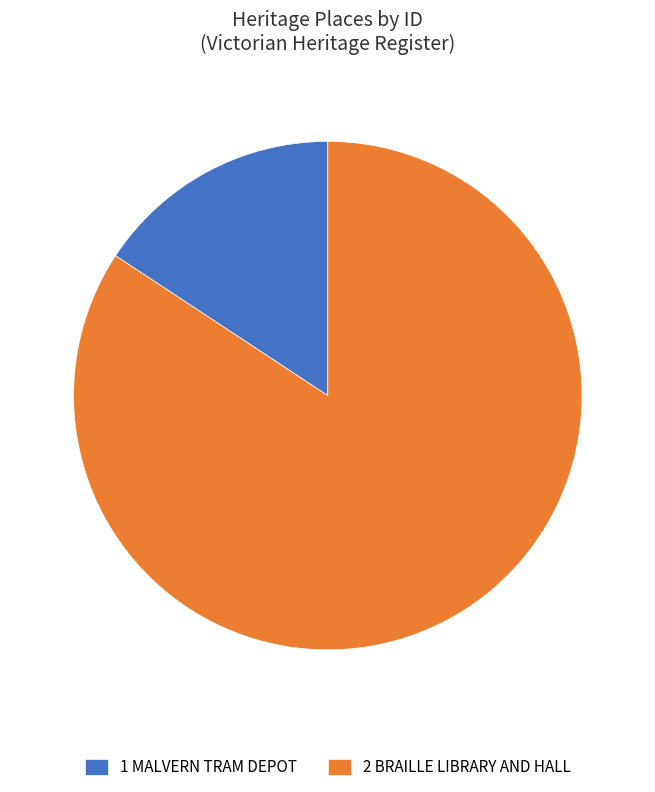

Which category has the smallest portion of the pie?

1 MALVERN TRAM DEPOT